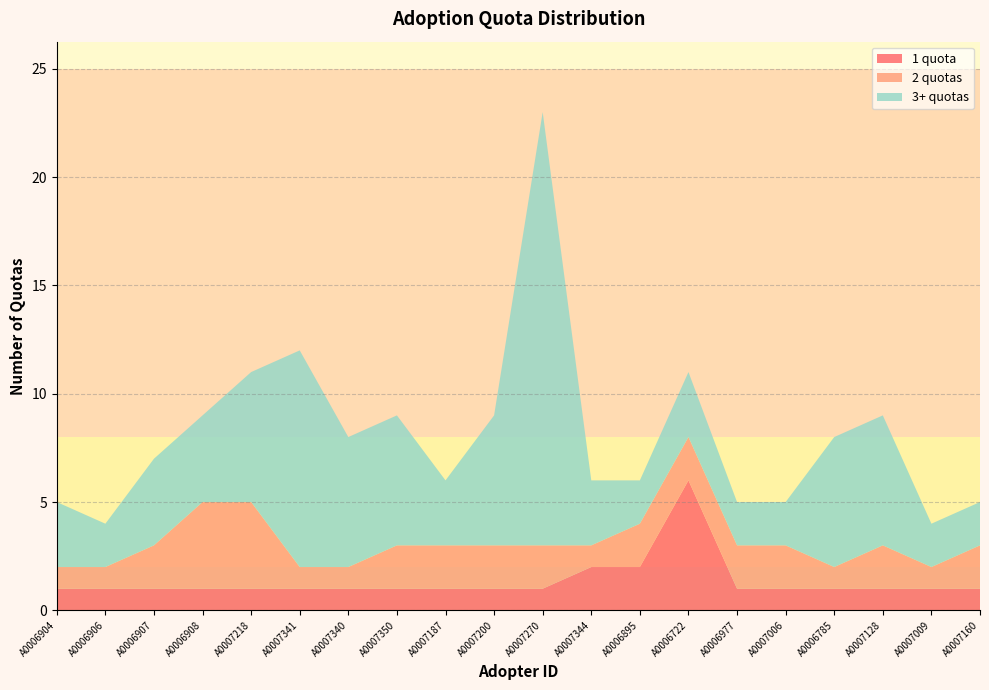

Reading left to right, list all the values displayed in this chart.

1 quota: 1	1	1	1	1	1	1	1	1	1	1	2	2	6	1	1	1	1	1	1
2 quotas: 1	1	2	4	4	1	1	2	2	2	2	1	2	2	2	2	1	2	1	2
3+ quotas: 3	2	4	4	6	10	6	6	3	6	20	3	2	3	2	2	6	6	2	2